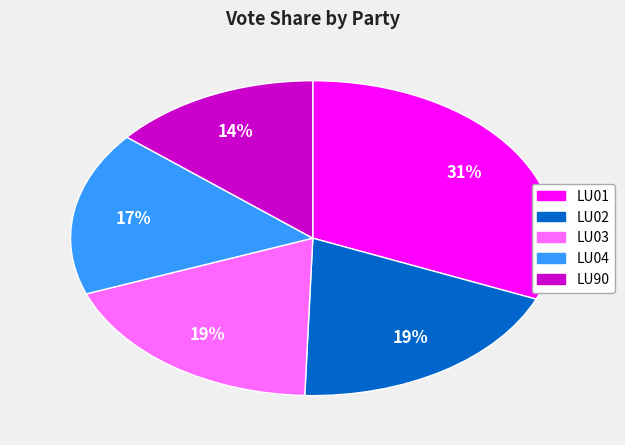

Is the sum of LU04 and LU01 greater than half?

No